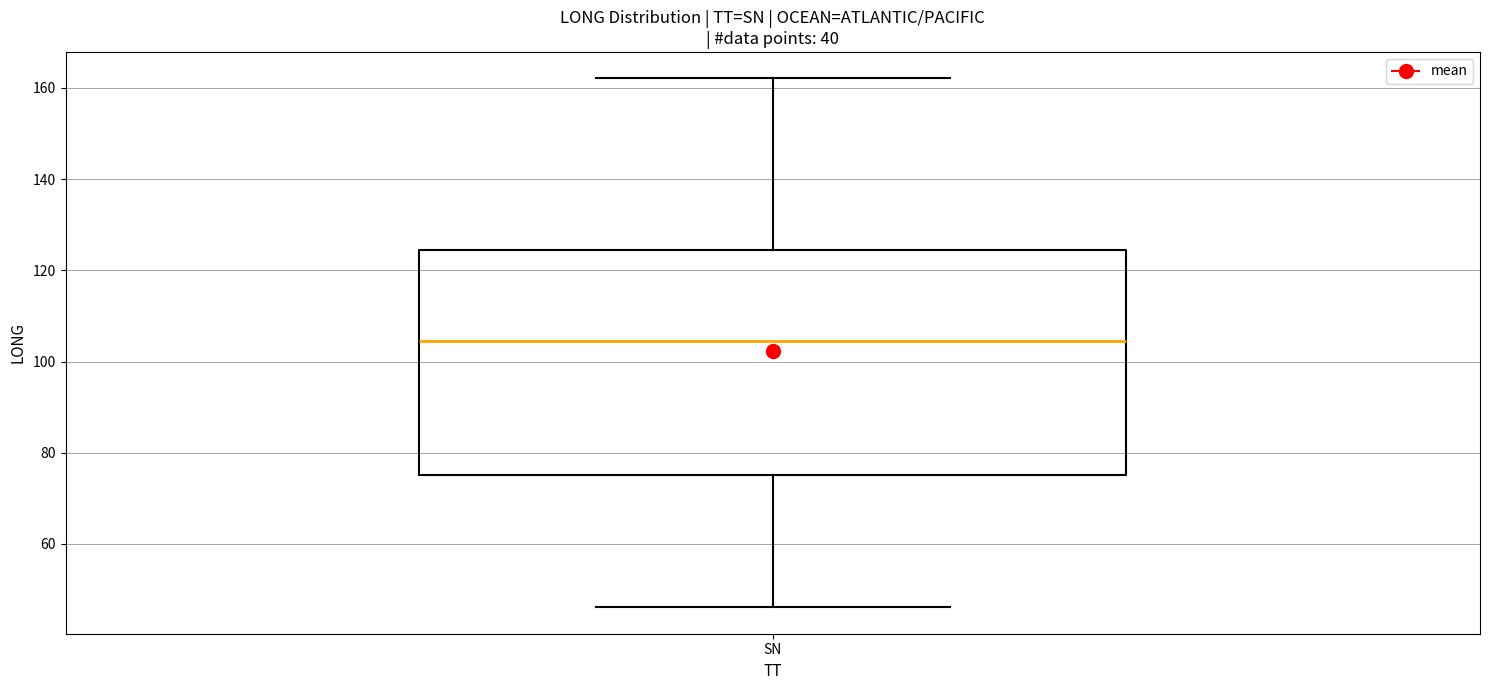

Where does the lower whisker of the box for SN end on the y-axis? The values are not printed on the chart, so give them approximately, as read against the axis.

46